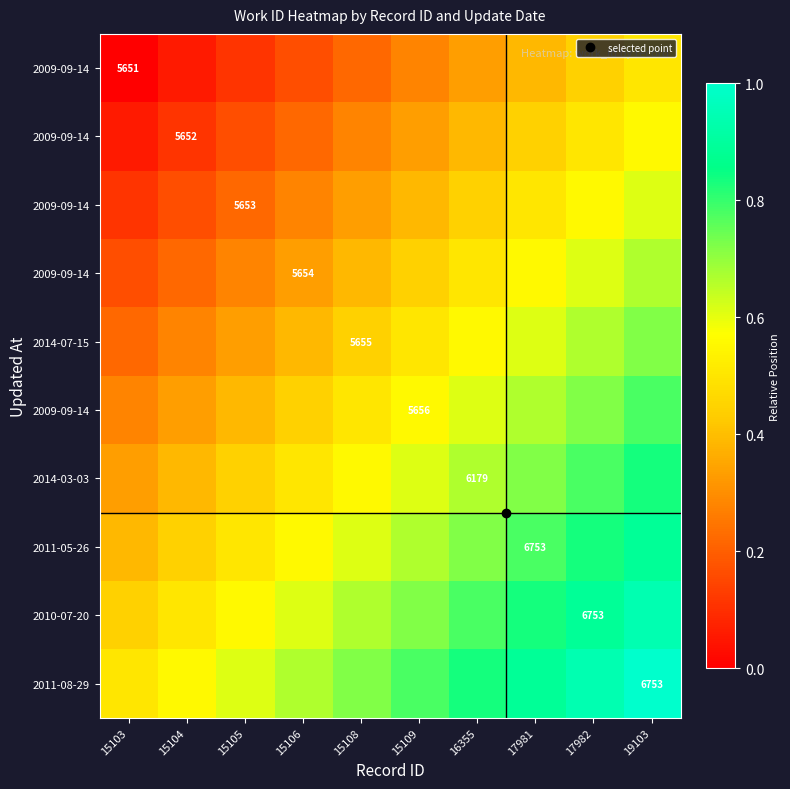

What is the total value across all series at 19103?

7.5